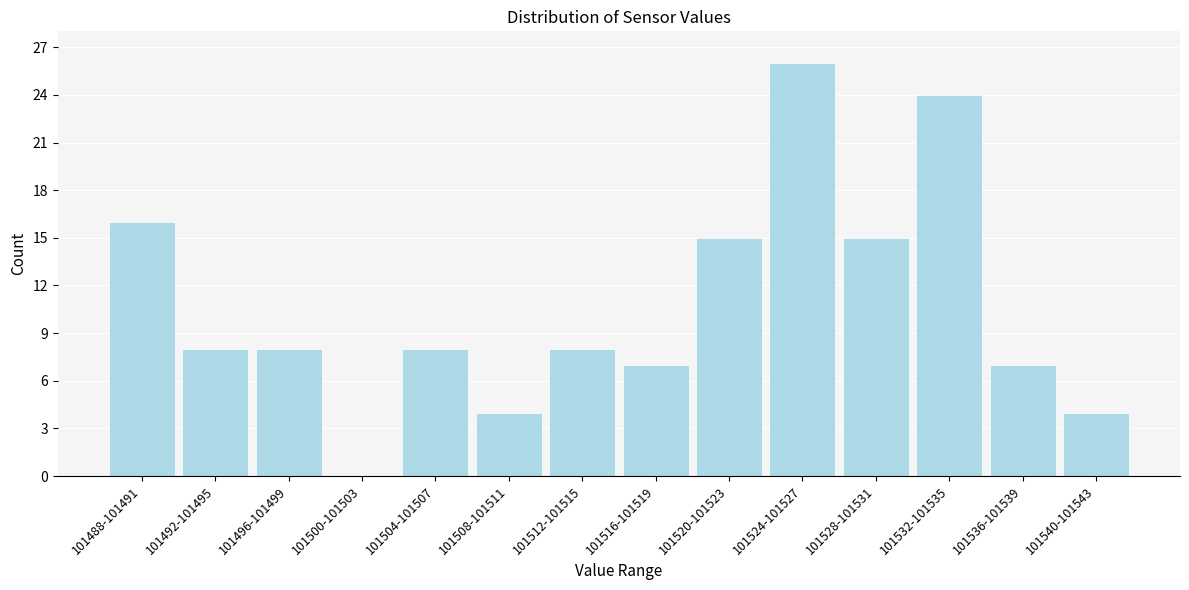

Reading left to right, list all the values displayed in this chart.

101488-101491=16	101492-101495=8	101496-101499=8	101500-101503=0	101504-101507=8	101508-101511=4	101512-101515=8	101516-101519=7	101520-101523=15	101524-101527=26	101528-101531=15	101532-101535=24	101536-101539=7	101540-101543=4